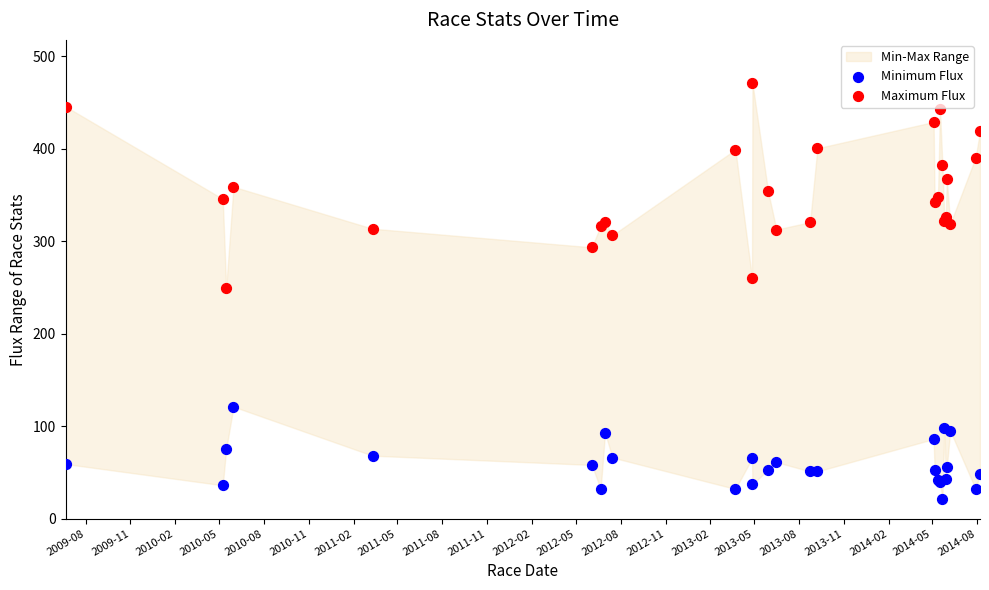

What is the X range (max minus min) for the scatter plot?

1873.0